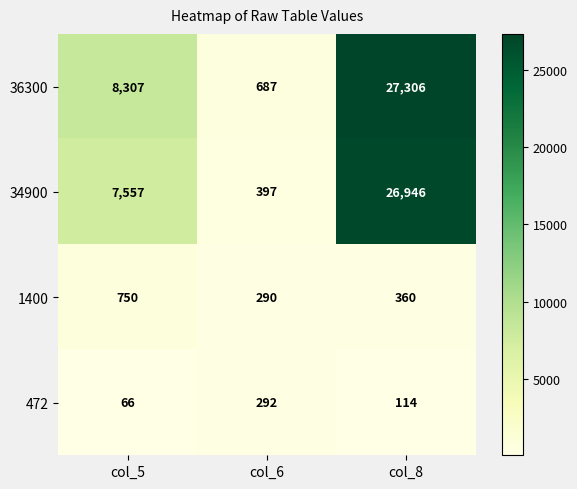

Which label corresponds to the largest value in the chart?

col_8